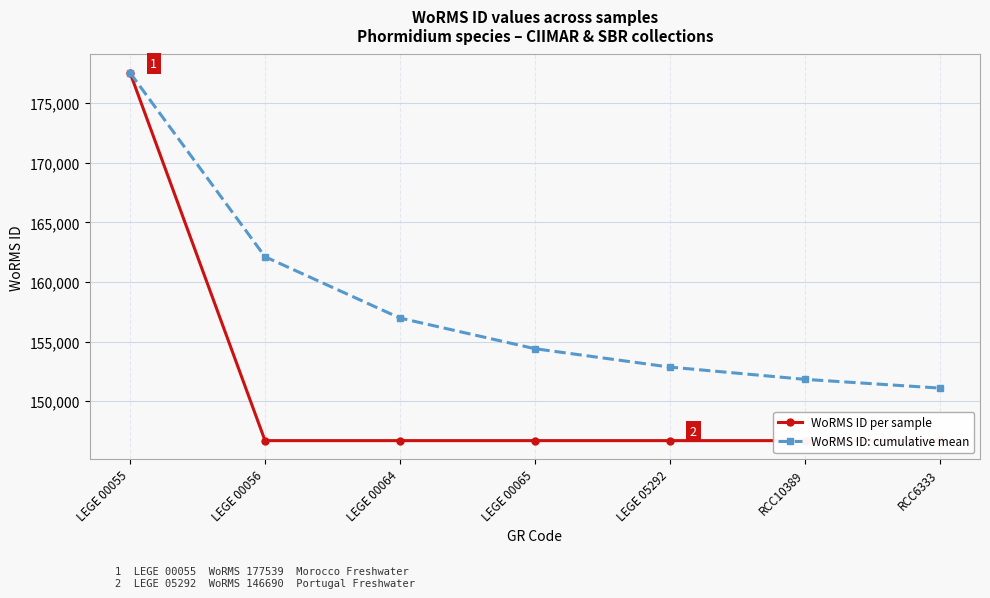

How many data points in WoRMS ID per sample are above 146690?

2